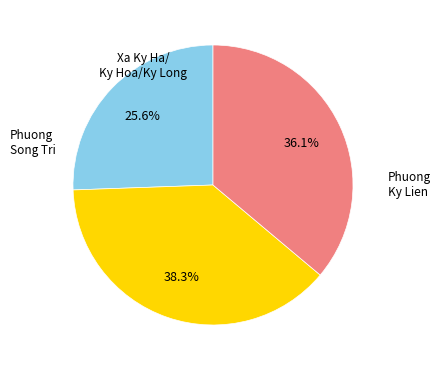

Is there a majority slice in this chart?

No